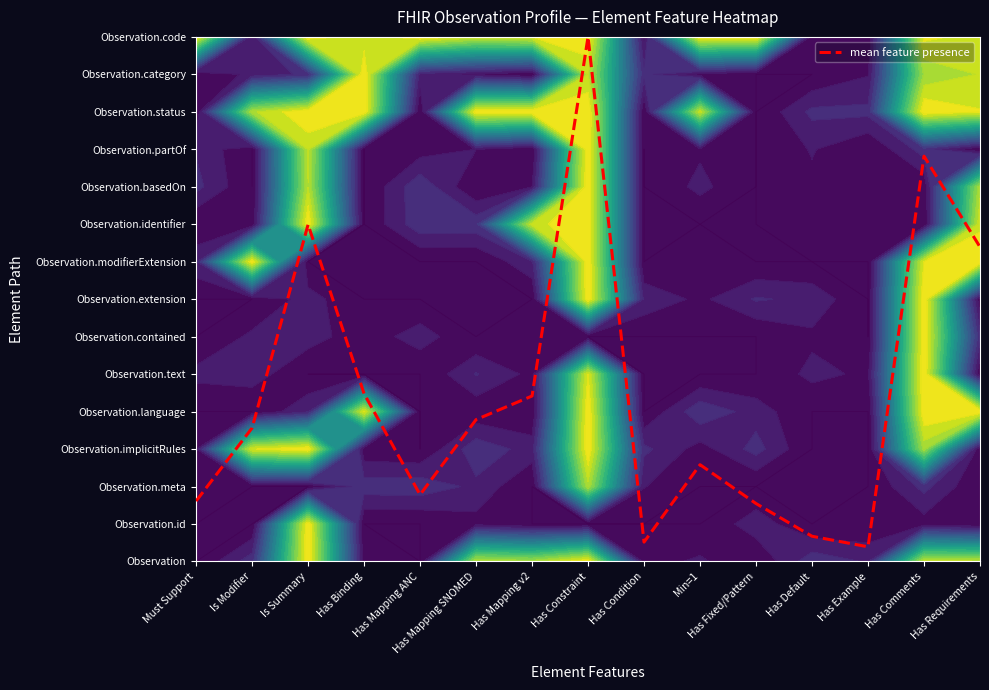

Count the number of values greater than 3.

8